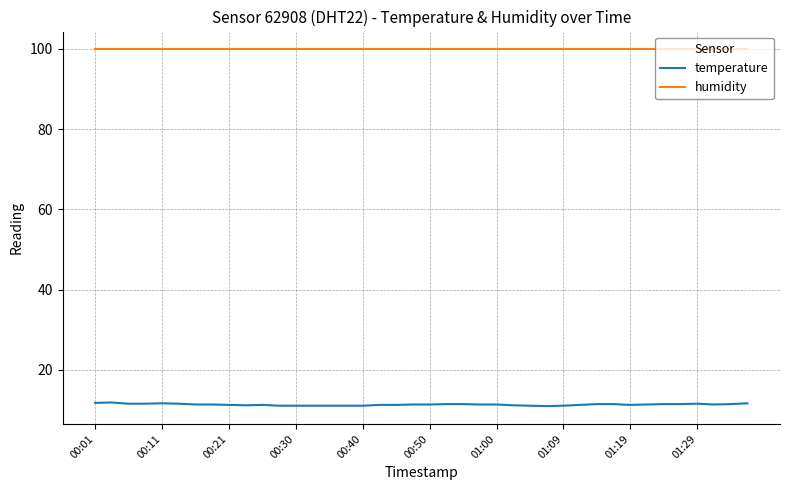

Which series has the largest range (max minus min)?

temperature